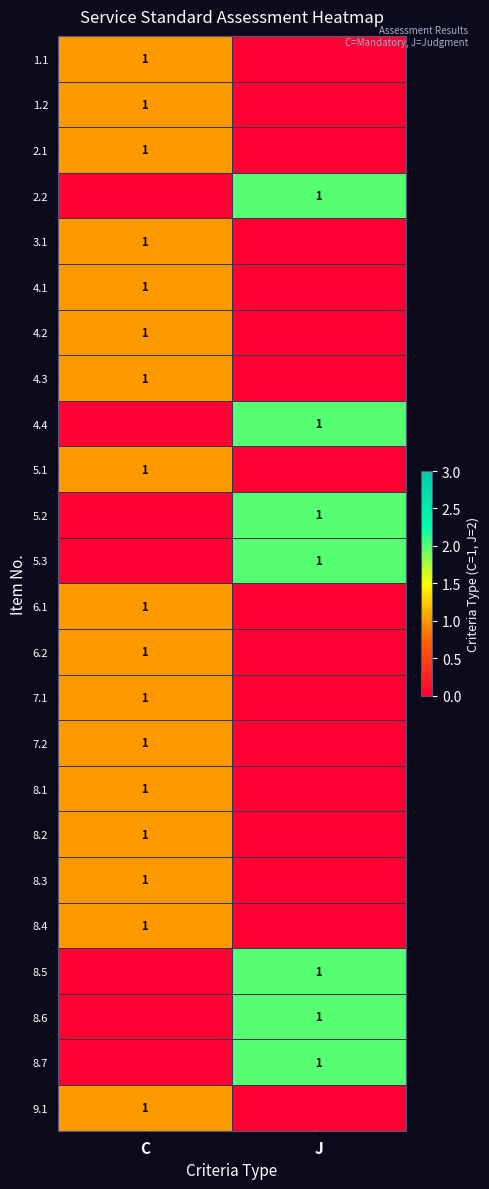

Is it true that 5.2 equals 0 at J?

False